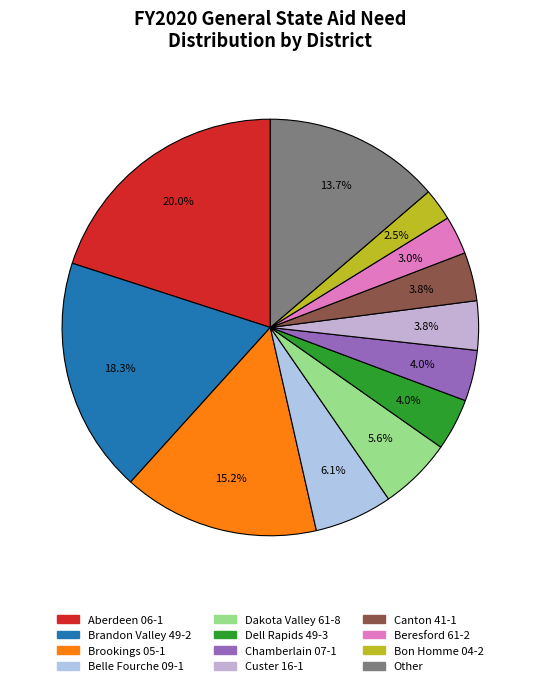

Count the number of slices in the pie.

12